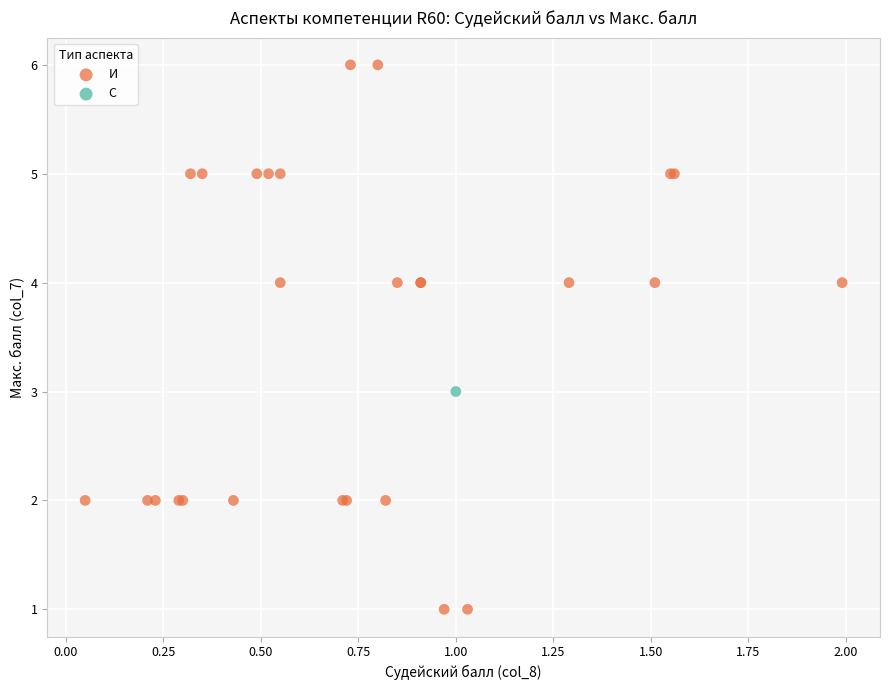

What are all the series names shown in the legend?

И, С